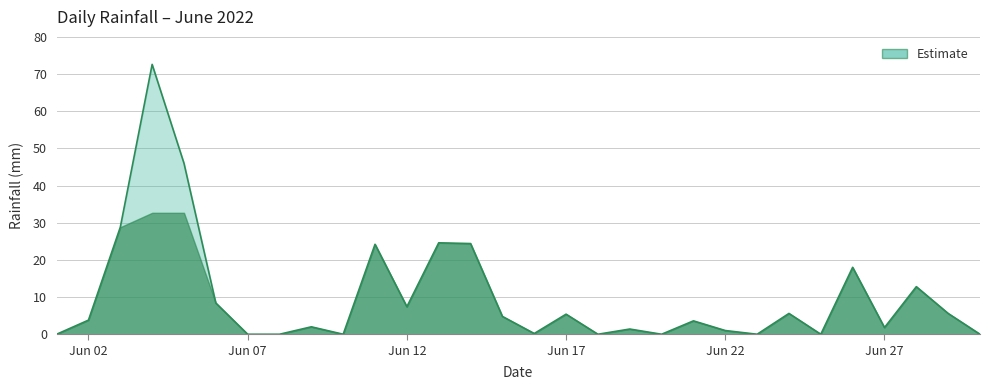

What is the difference between the maximum and minimum values?

72.6